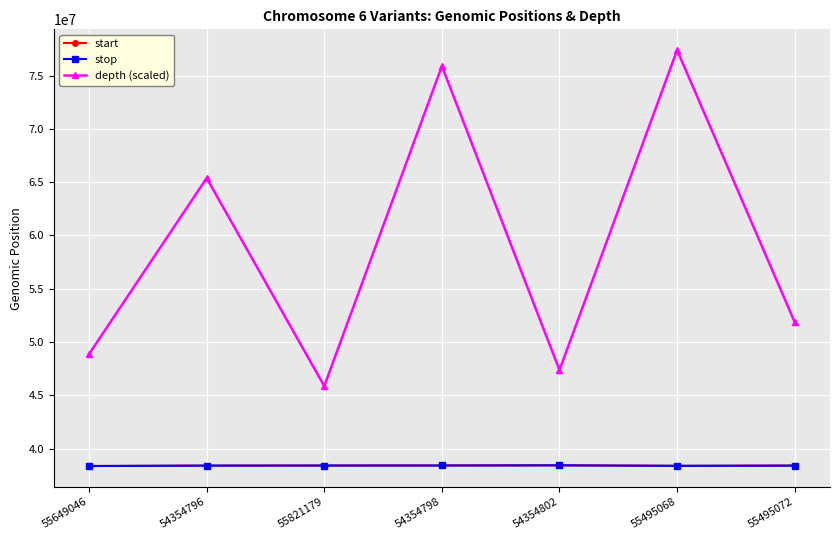

Is it true that depth (scaled) equals 48880000 at 55649046?

True